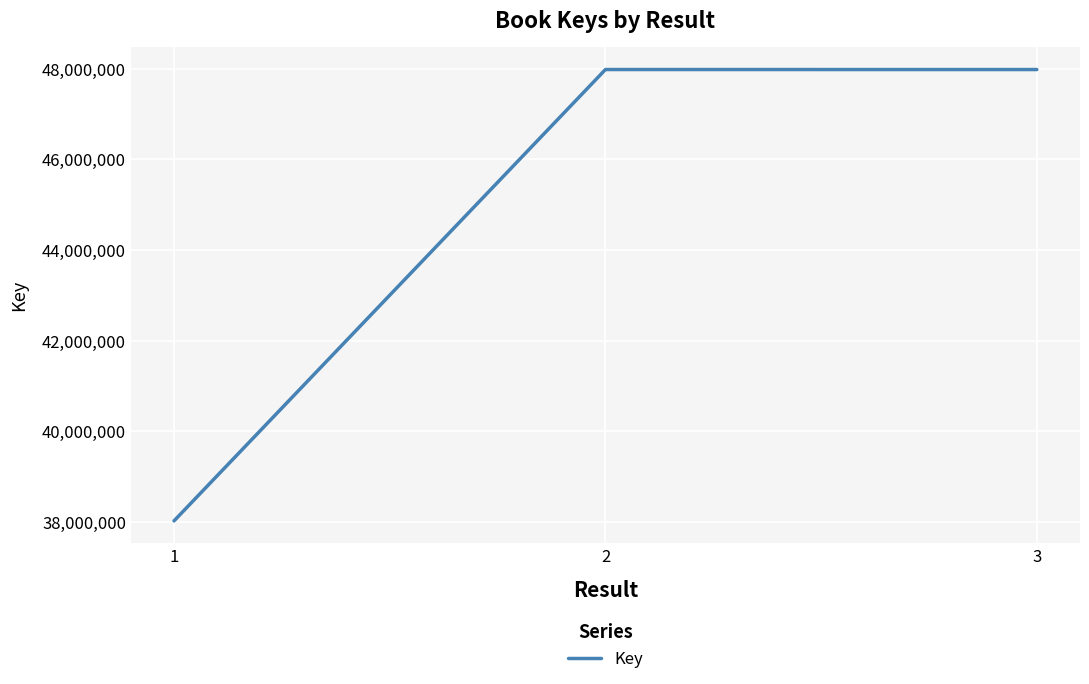

What is the change in value from 1 to 3?

+9956975